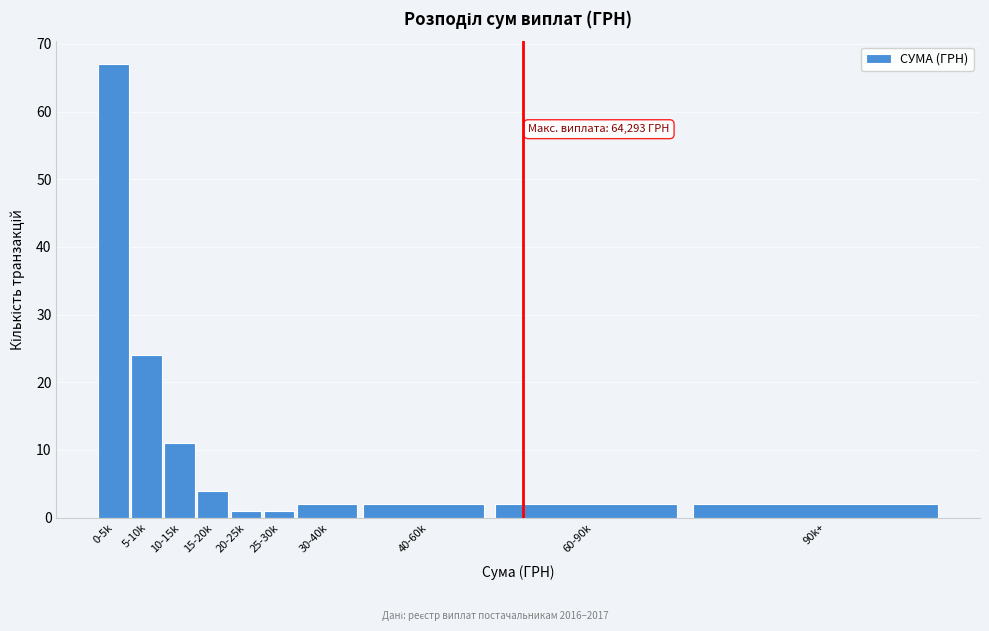

Reading left to right, transcribe all the data shown in this chart.

67	24	11	4	1	1	2	2	2	2